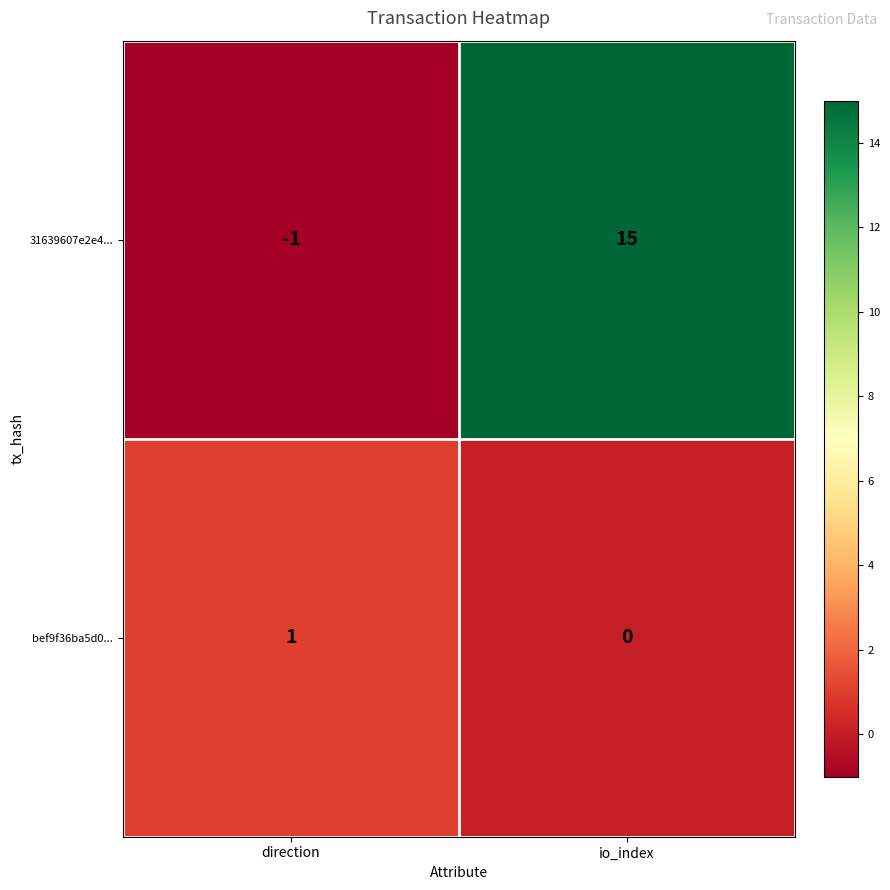

What is the sum of the 31639607e2e4... values at io_index and direction?

14